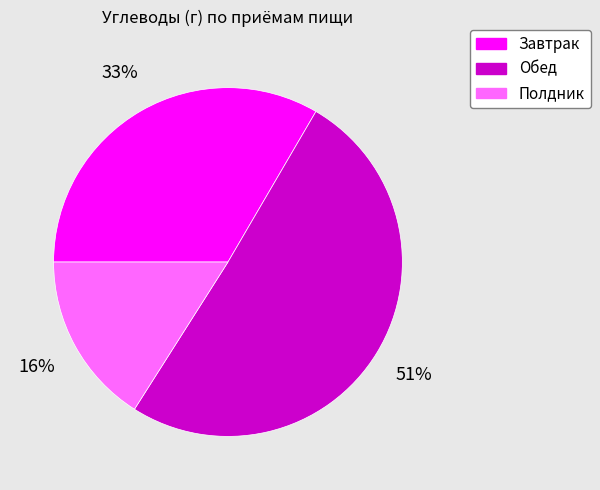

What is the smallest slice in the pie chart?

Полдник